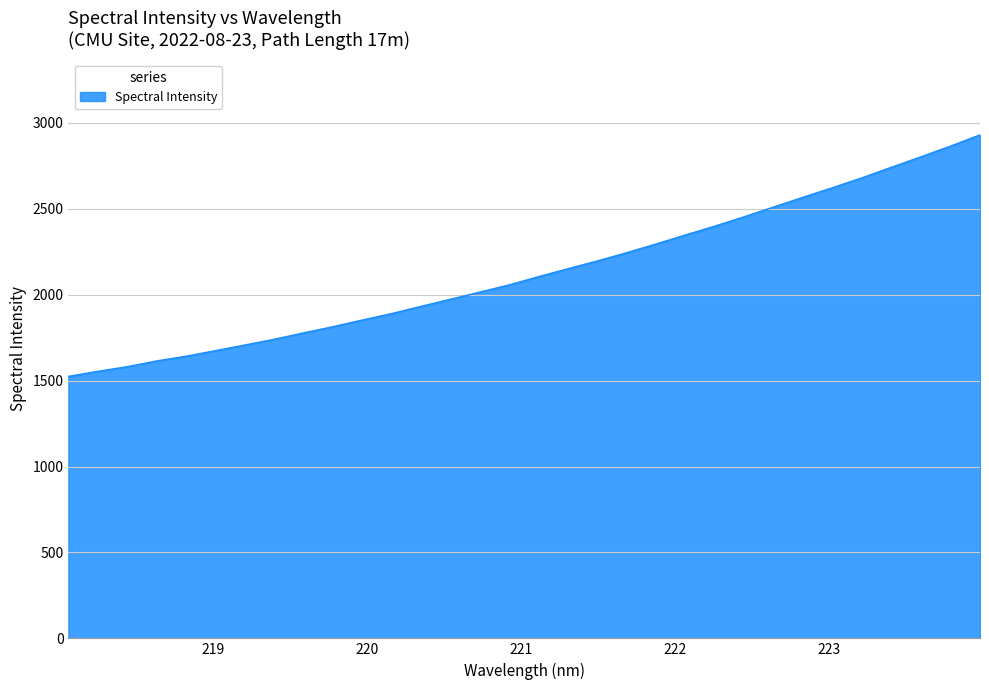

What is the difference between the maximum and minimum values?

1405.0